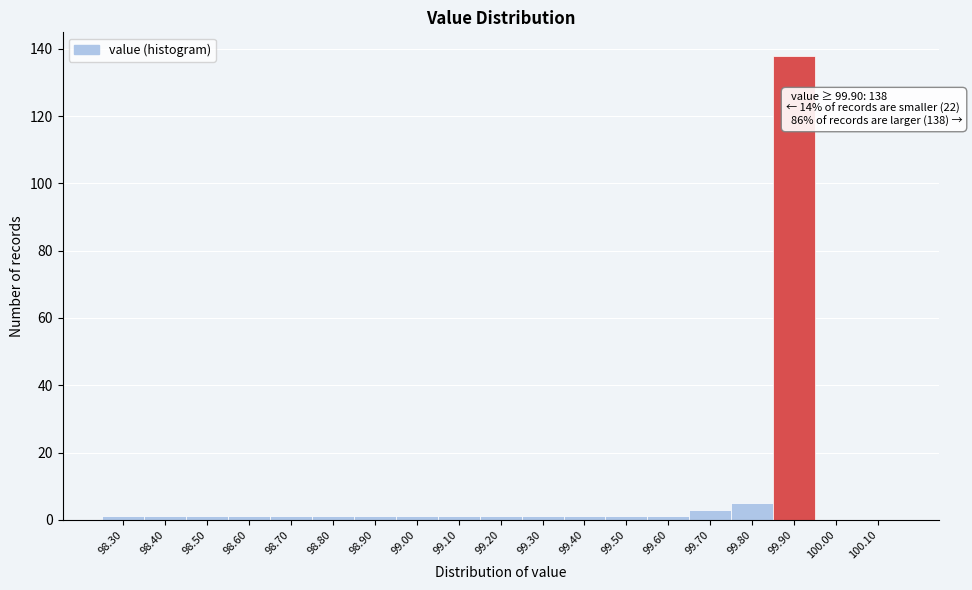

Over which range of the x-axis is the bar tallest?

99.85 to 99.95